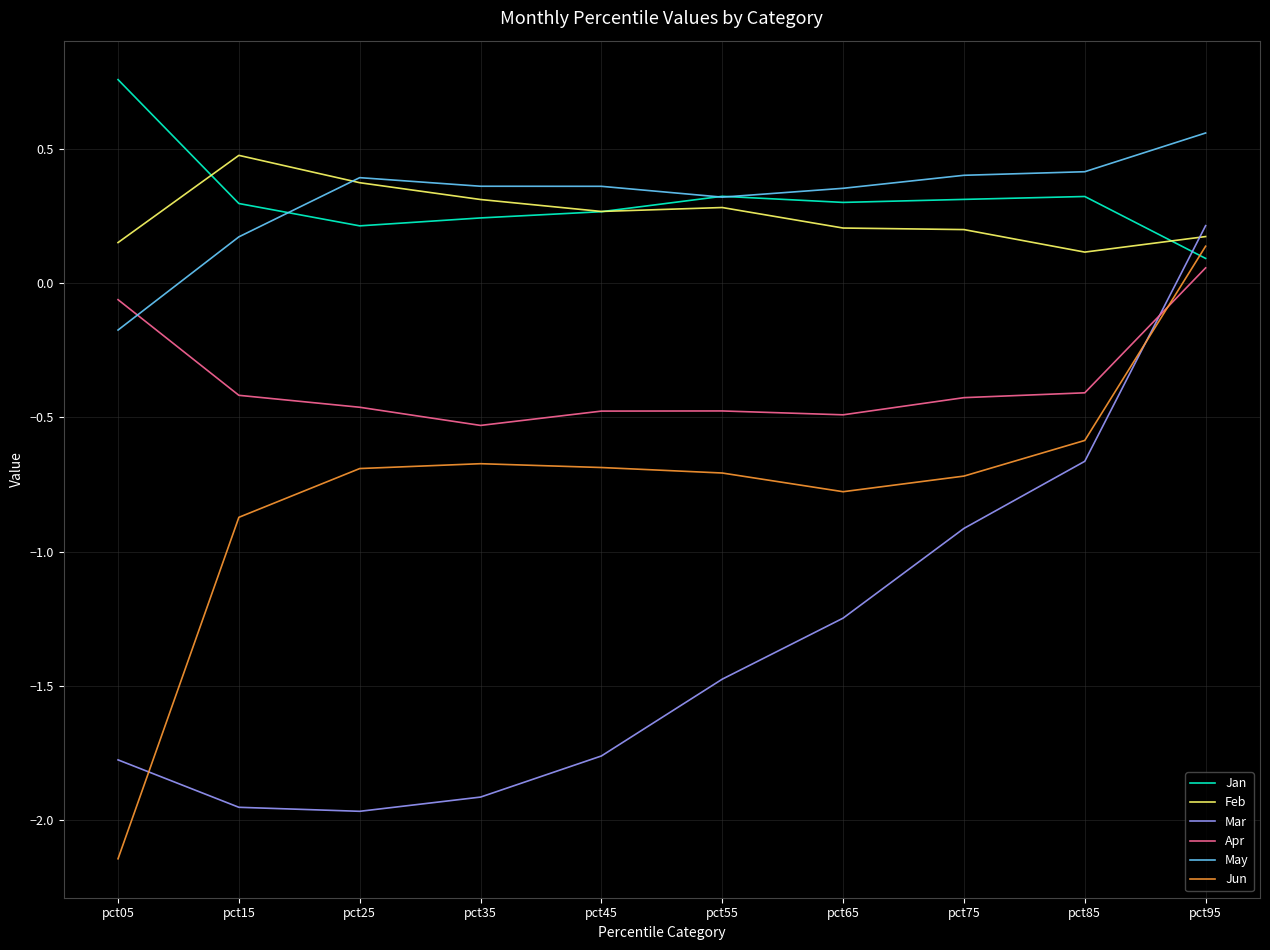

Which category has the highest value across all series?

pct05